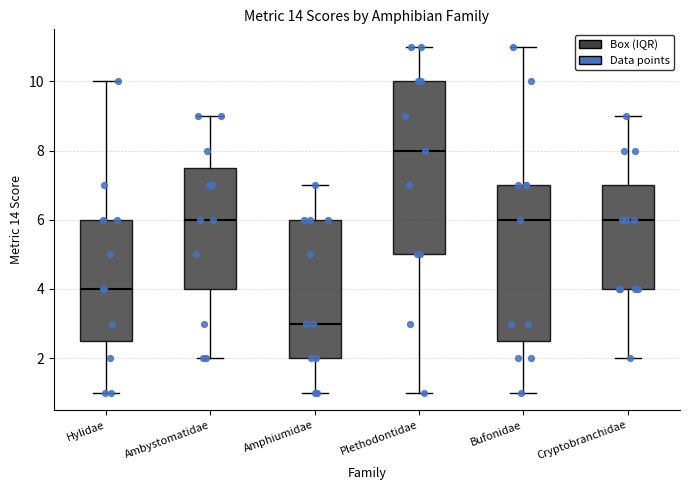

Where does the median line of the box for Cryptobranchidae sit on the y-axis? The values are not printed on the chart, so give them approximately, as read against the axis.

6.0